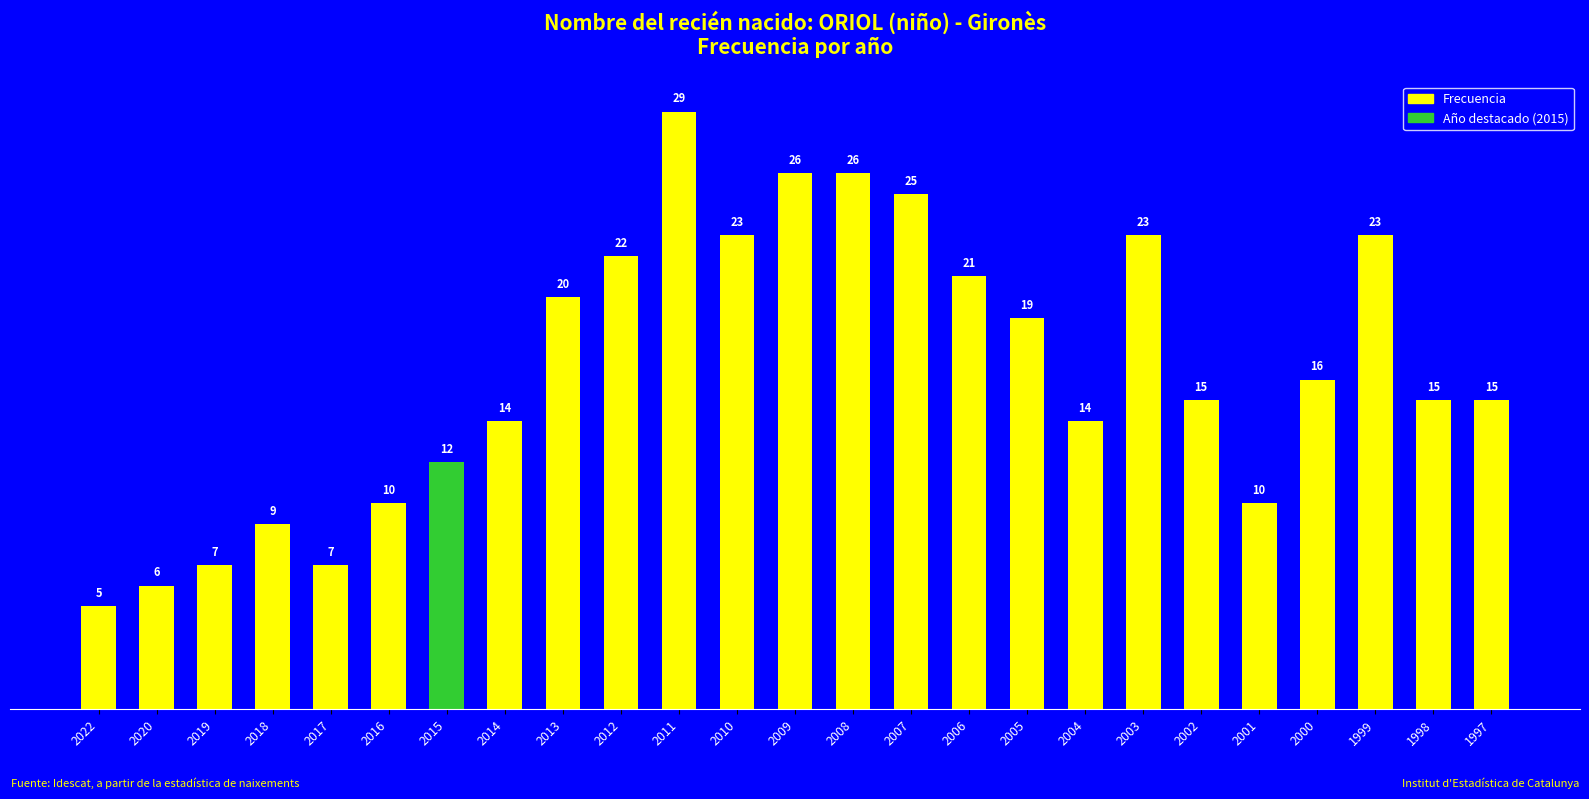

Read the value at 2019, to the nearest 5.

5